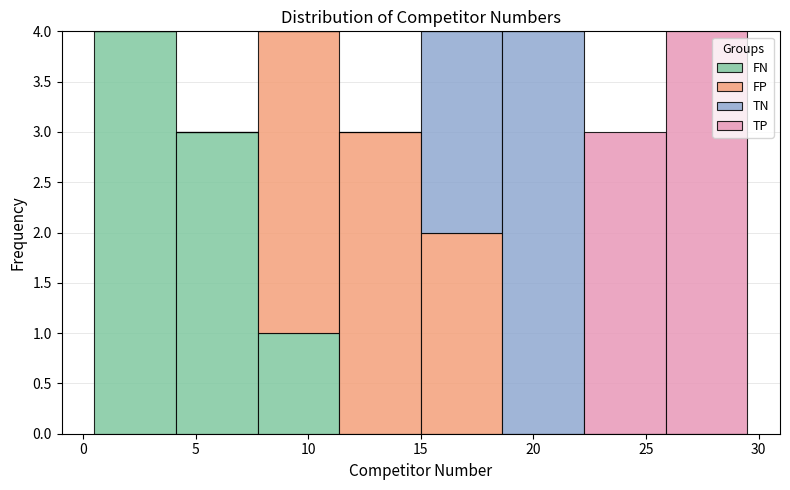

Reading left to right, list every stacked bar in this chart as the range it spans on the x-axis followed by its total height. Neither the bar edges nor the heights are printed on the chart, so give them approximately, as read against the axes.

0.5 to 4.0: 4
4.0 to 8.0: 3
8.0 to 11.5: 4
11.5 to 15.0: 3
15.0 to 18.5: 4
18.5 to 22.5: 4
22.5 to 26.0: 3
26.0 to 29.5: 4